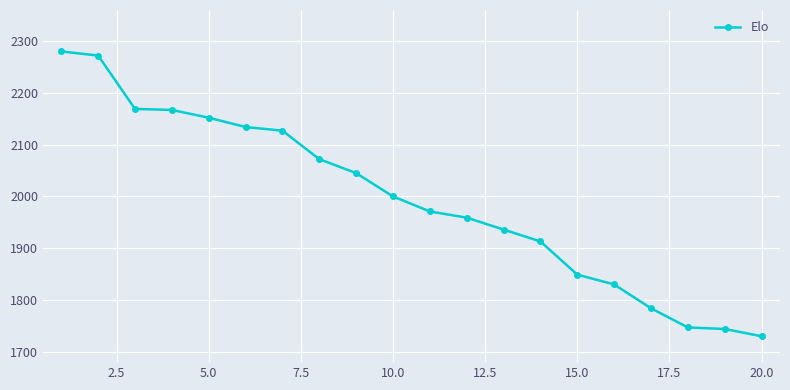

What is the value of the 12th point from the left?

1959